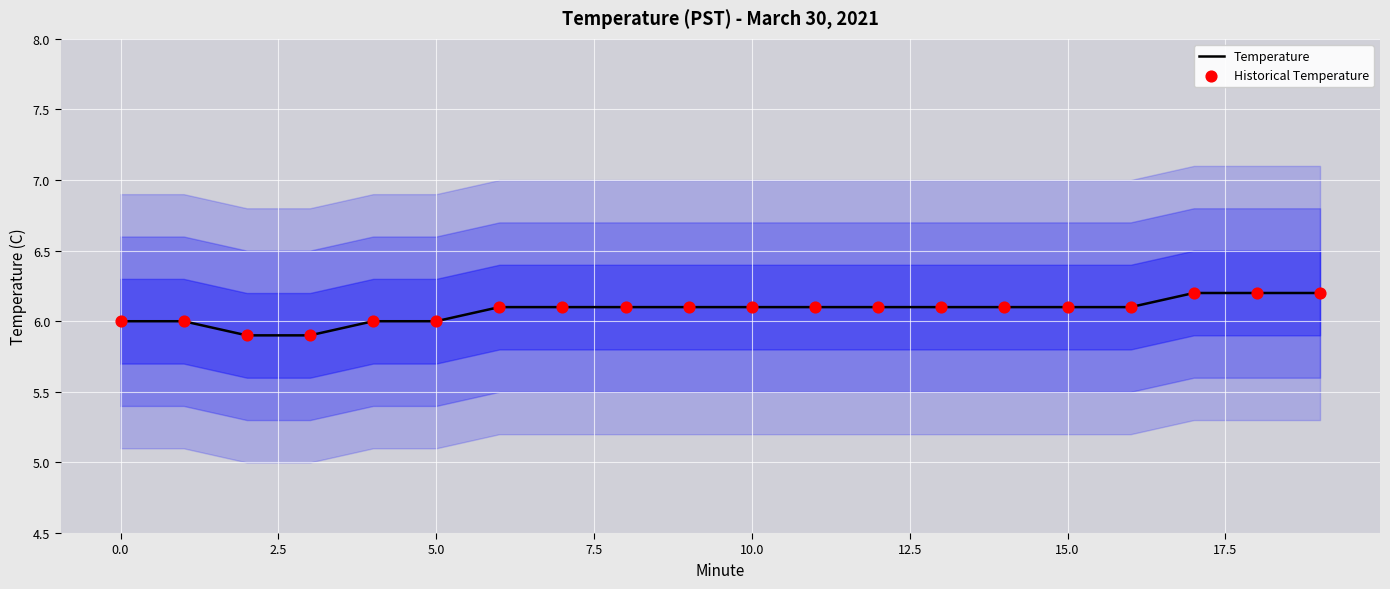

At how many categories does at least one series exceed 6?

14